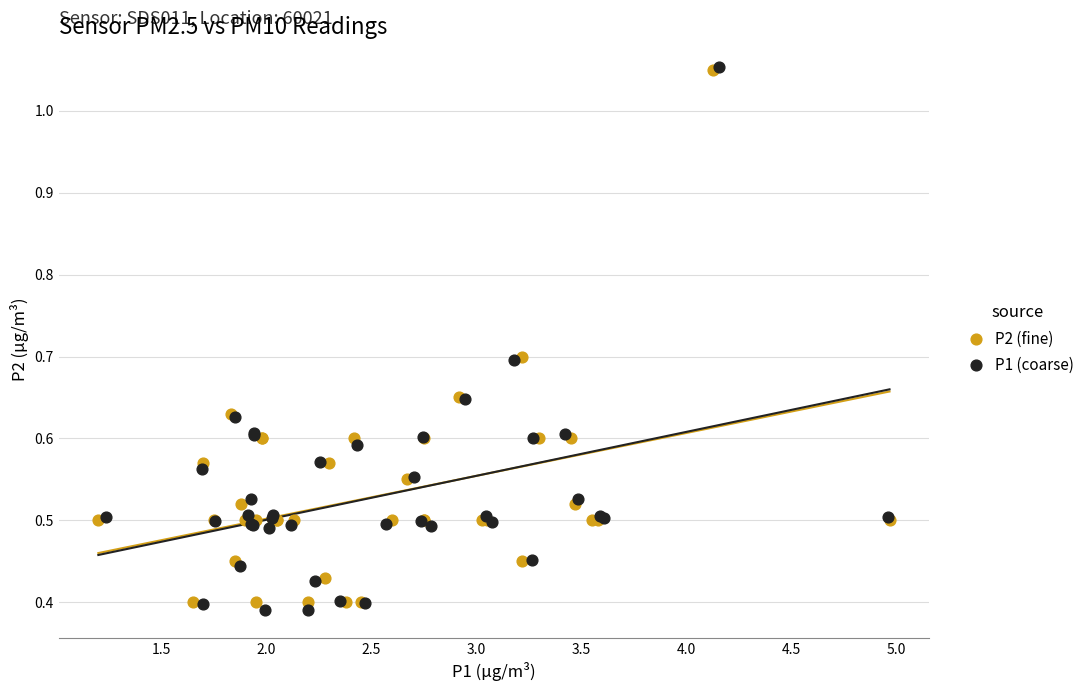

What are all the series names shown in the legend?

P2 (fine), P1 (coarse)